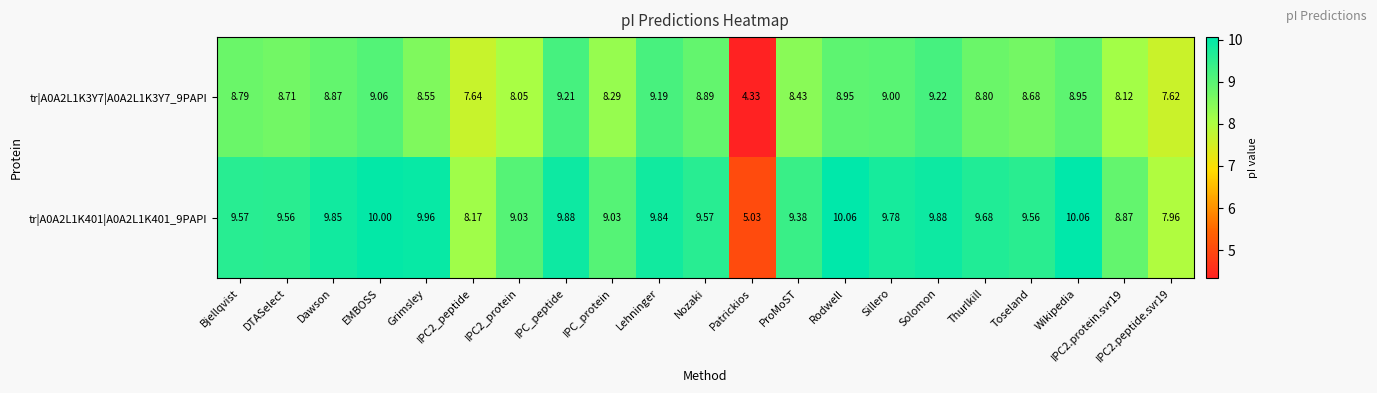

Which category has the lowest value across all series?

Patrickios